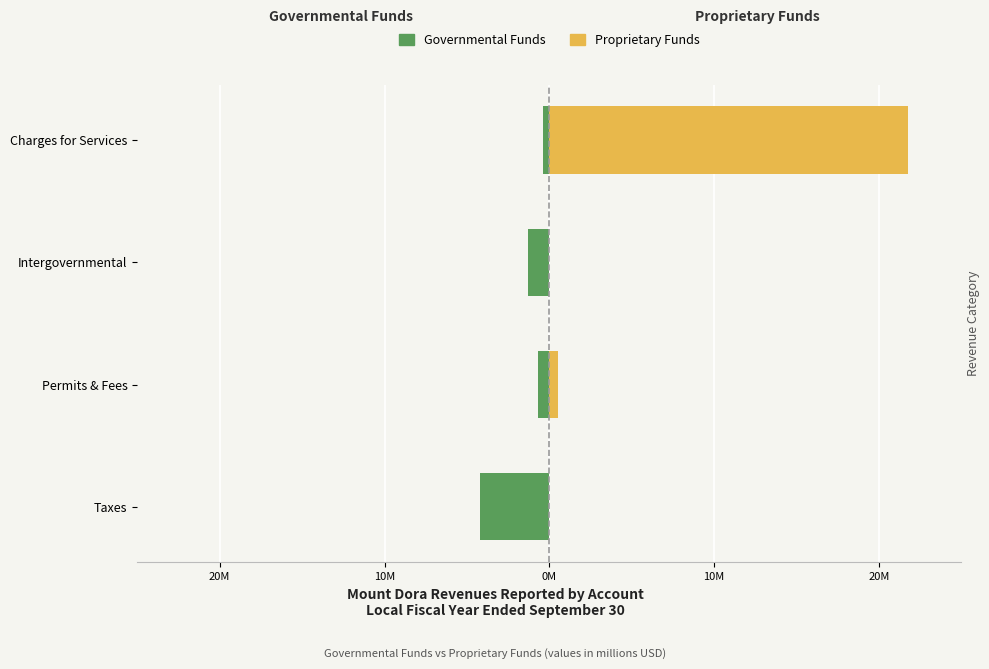

Which series has the widest spread of values?

Proprietary Funds